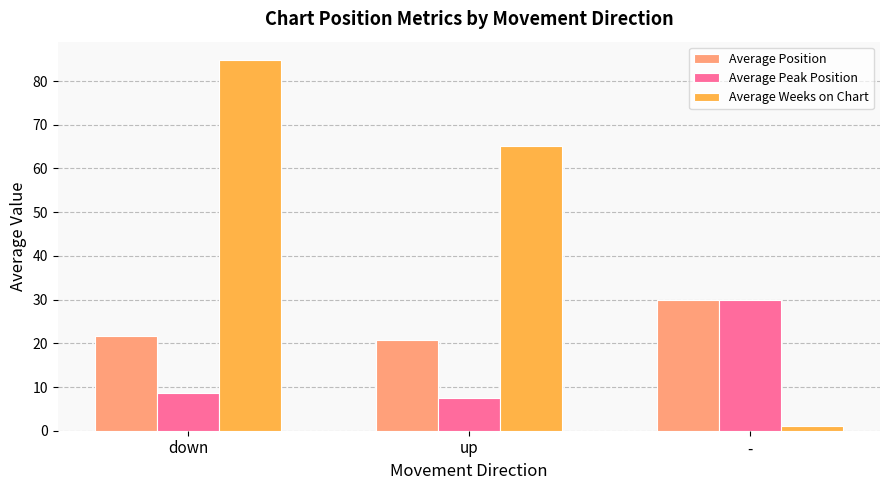

What is the approximate value of Average Peak Position at -?

30.0